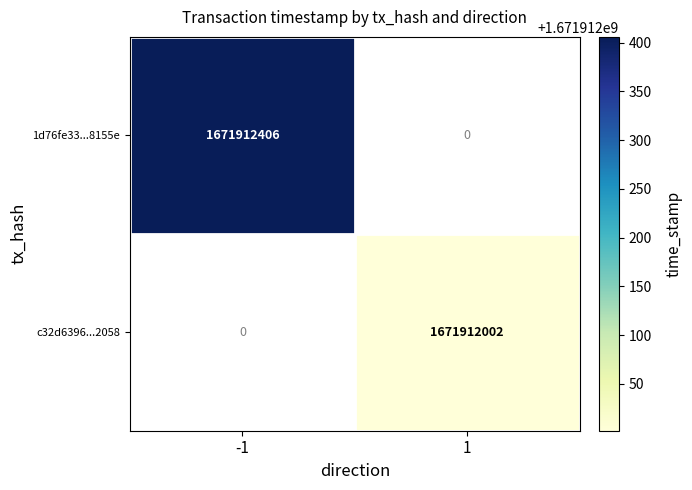

How many positive values does the c32d6396...2058 series have?

1